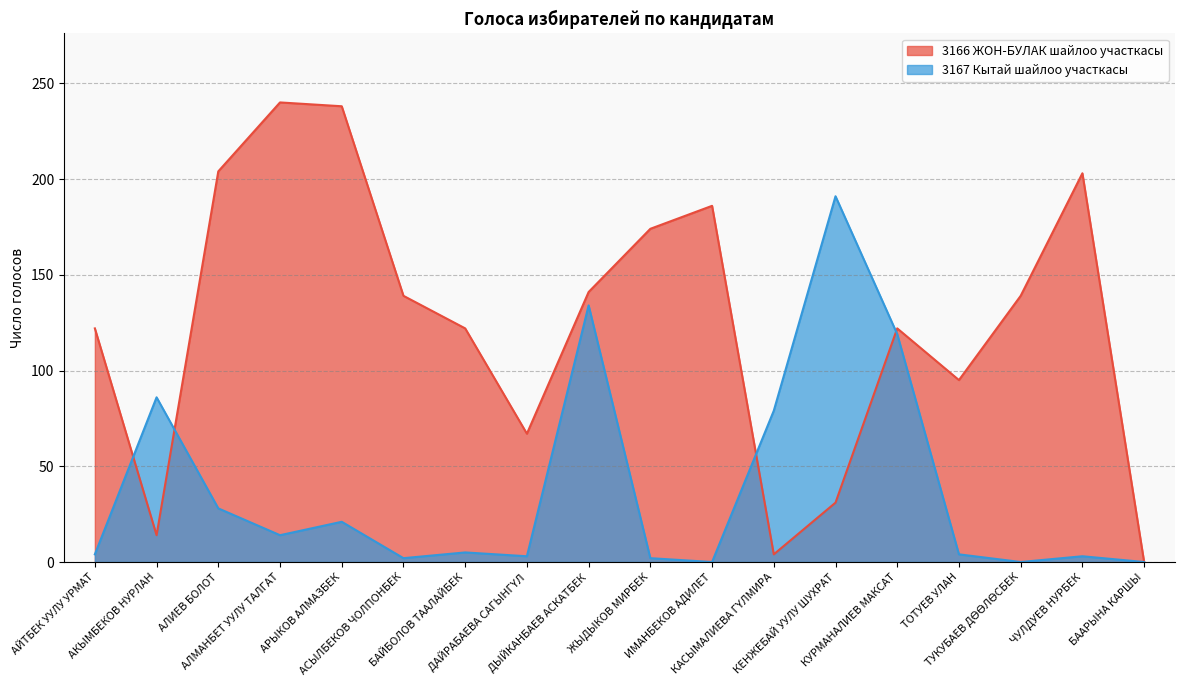

Does the chart display data point markers on the line(s)?

No